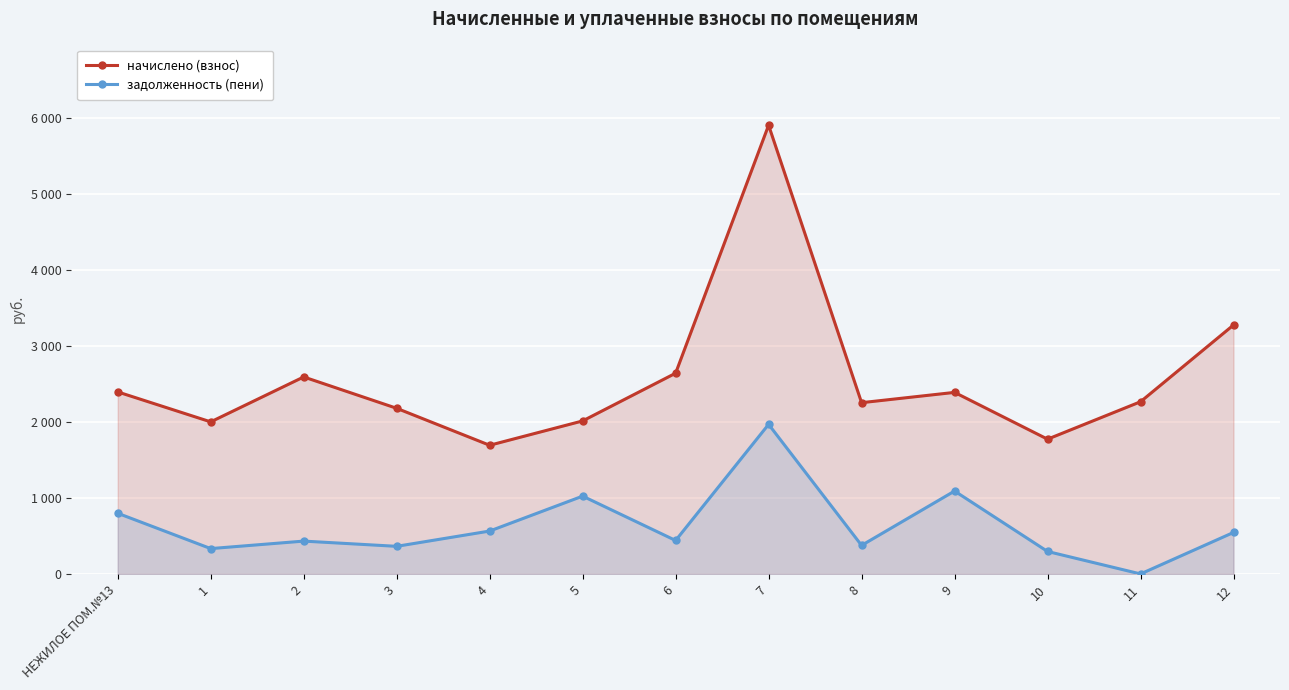

What is the difference between the second highest and minimum values in the задолженность (пени) series?

1090.6